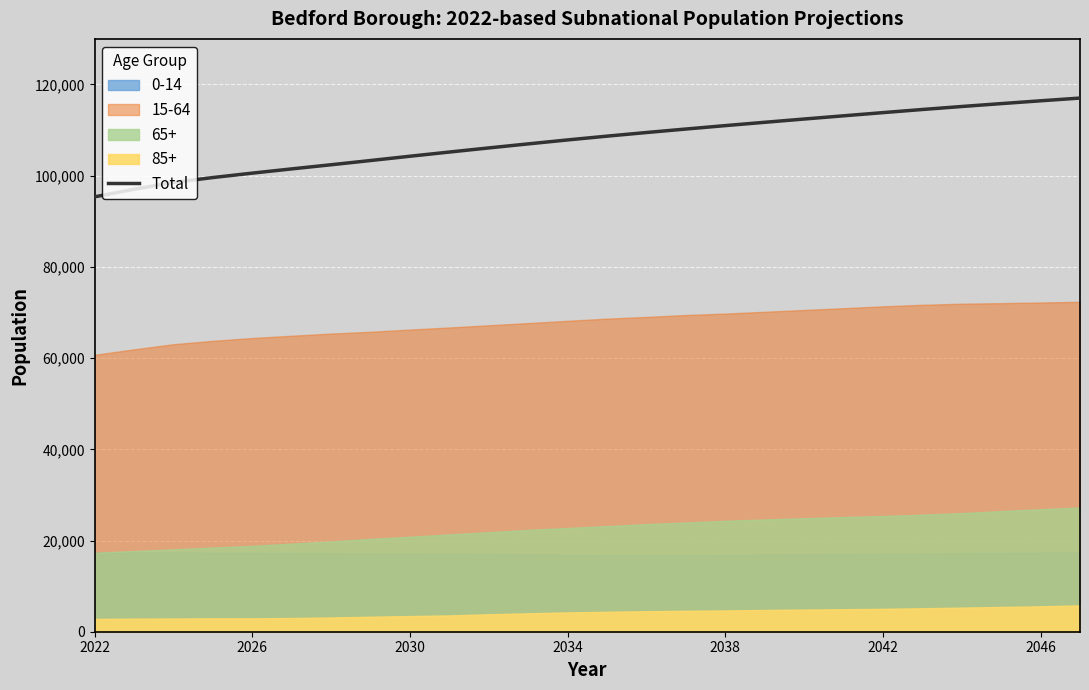

What is the value of the 25th point from the left?

116423.6